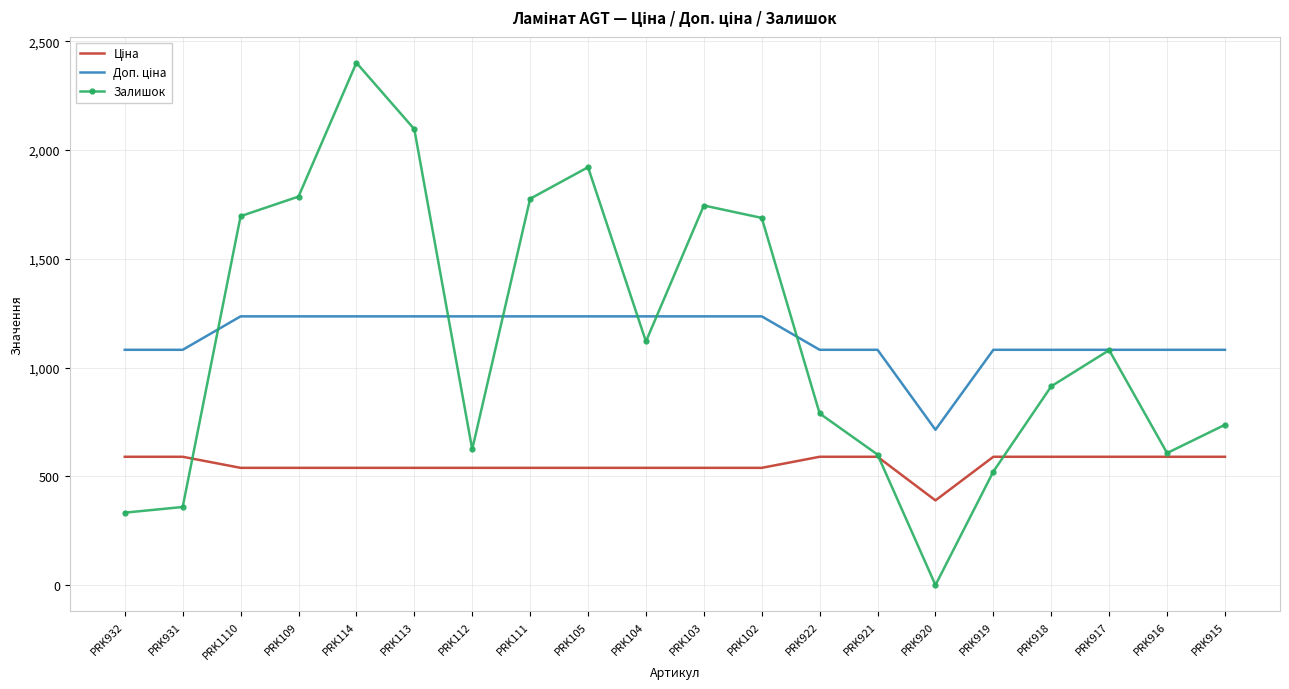

What is the maximum value shown in the chart?

2401.0